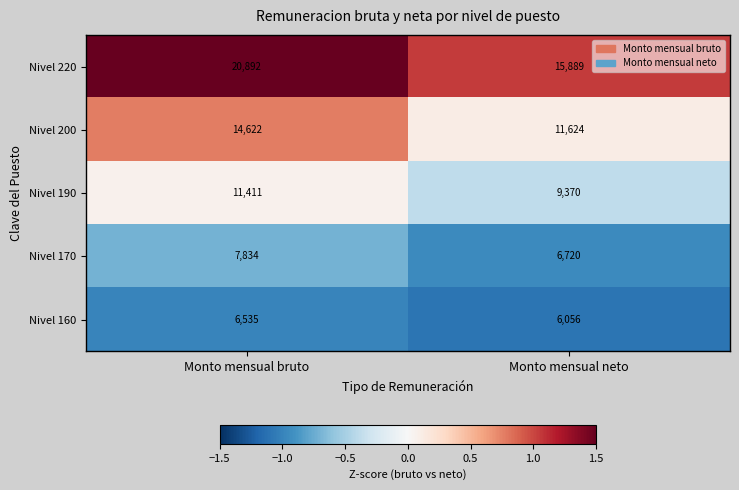

The Nivel 160 series shows 6056 at Monto mensual neto. True or false?

True